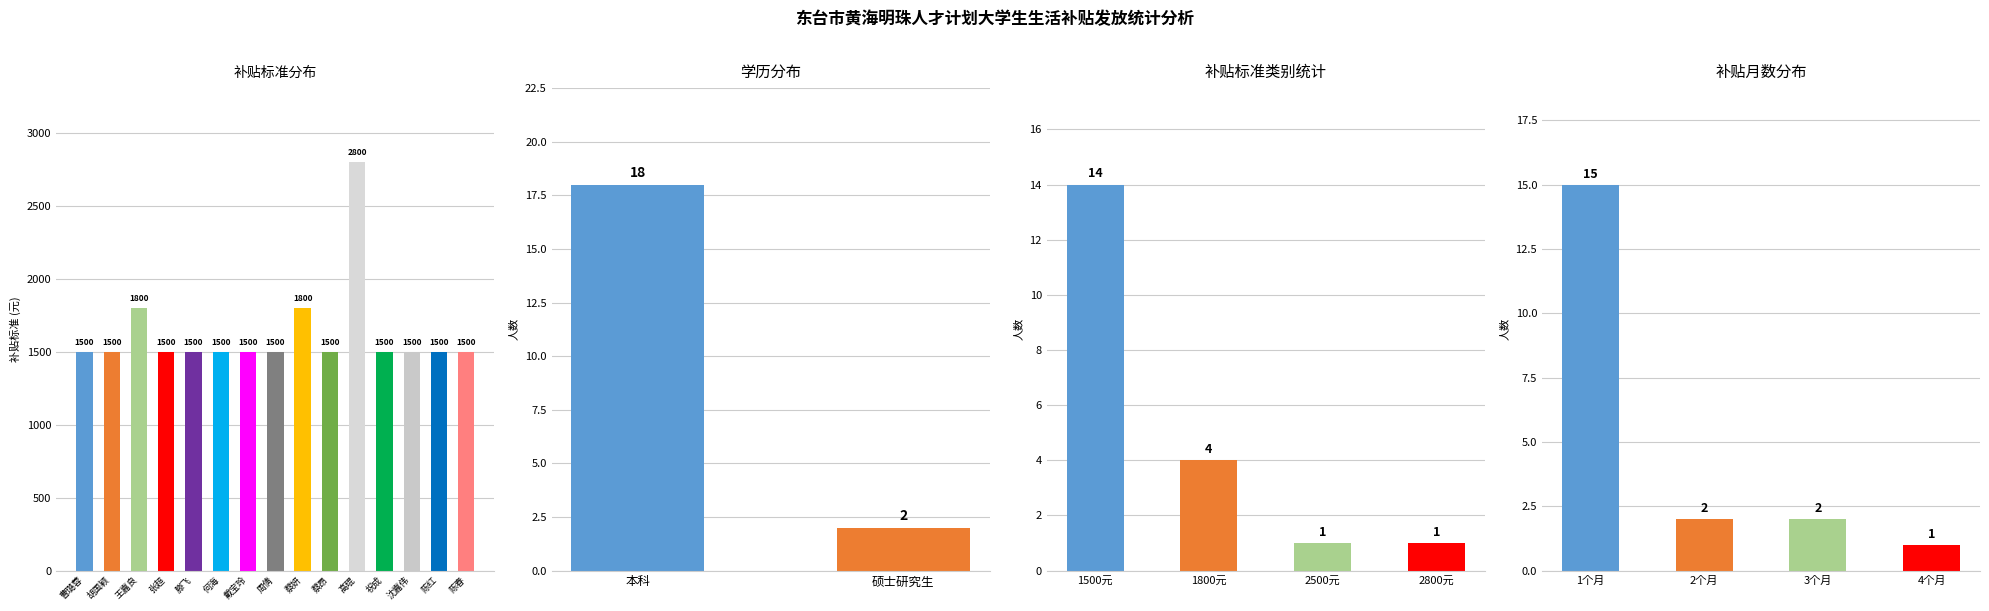

List the labels in order of value, smallest first.

曹璐蓉, 胡国颖, 张超, 滕飞, 何海, 戴宝玲, 周倩, 蔡昂, 祝成, 沈嘉伟, 陈红, 陈春, 王嘉良, 蔡妍, 高琨